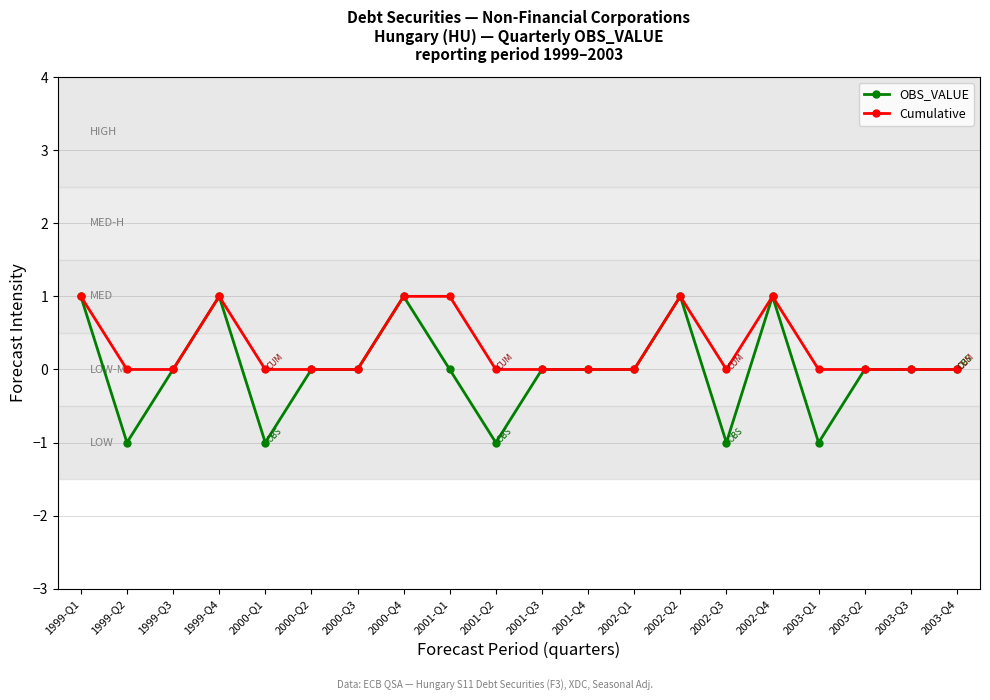

What is the smallest value displayed?

-1